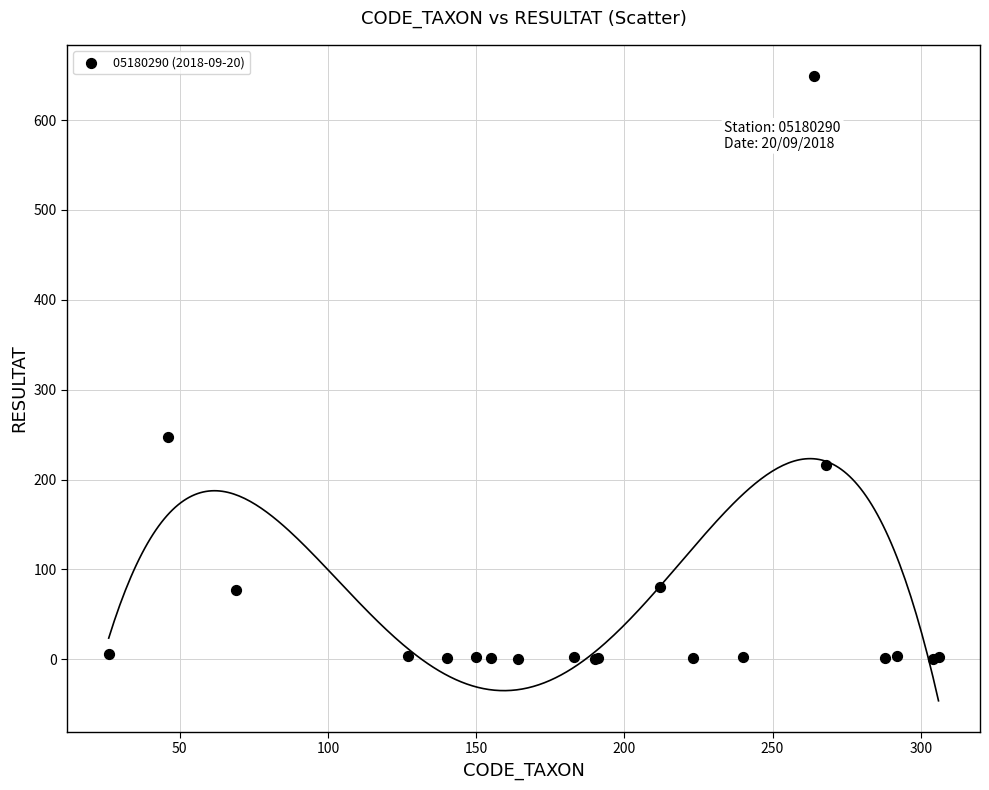

What Y value in the scatter plot is closest to 324?

247